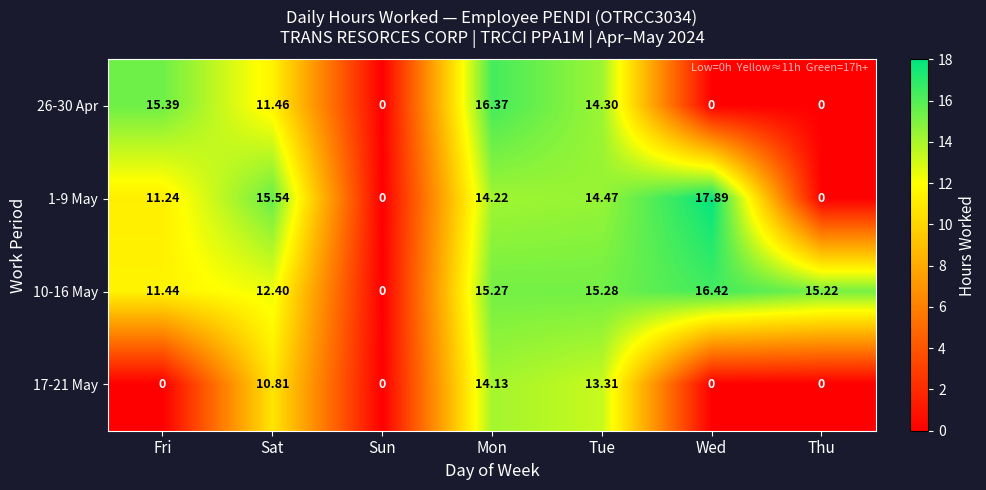

At which label does 1-9 May first exceed 14?

Sat